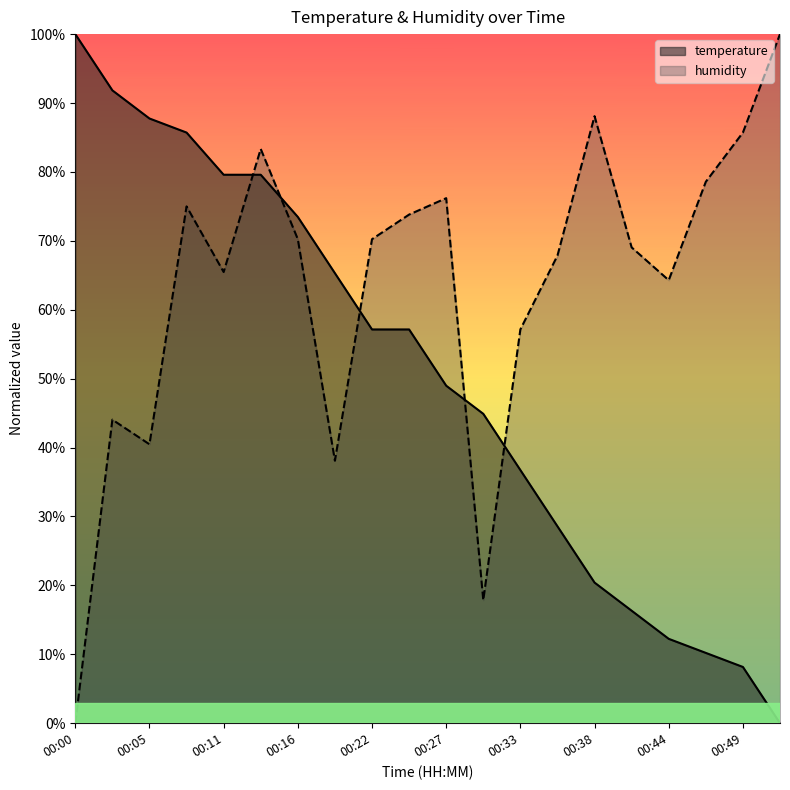

Is the value of temperature at 00:13 greater than the value of humidity at 00:49?

No